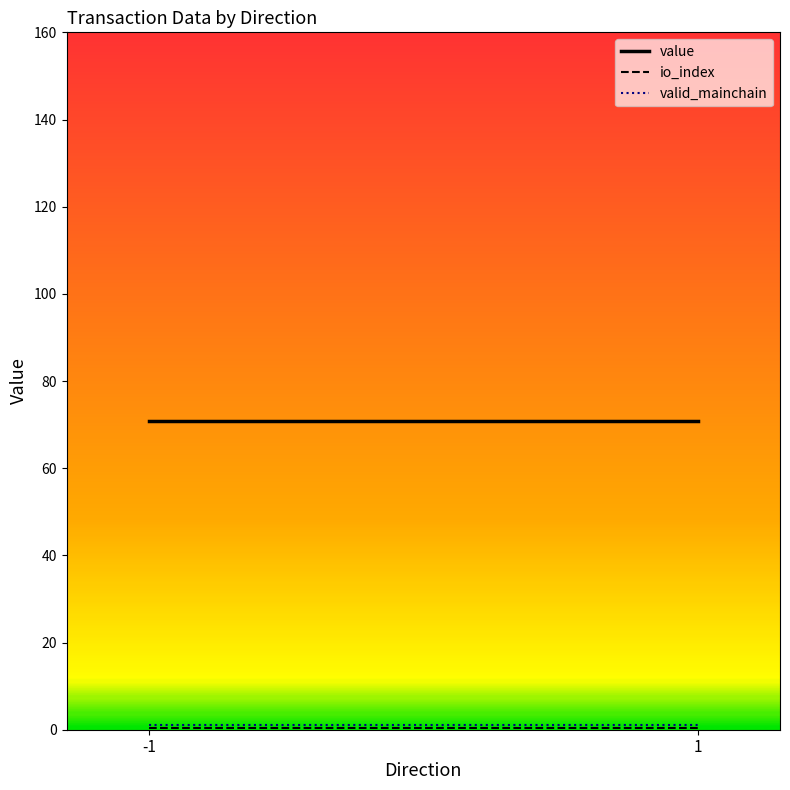

Reading right to left, what are all the values shown in this chart?

value: 70.7	70.7
io_index: 0.5	0.5
valid_mainchain: 1.0	1.0